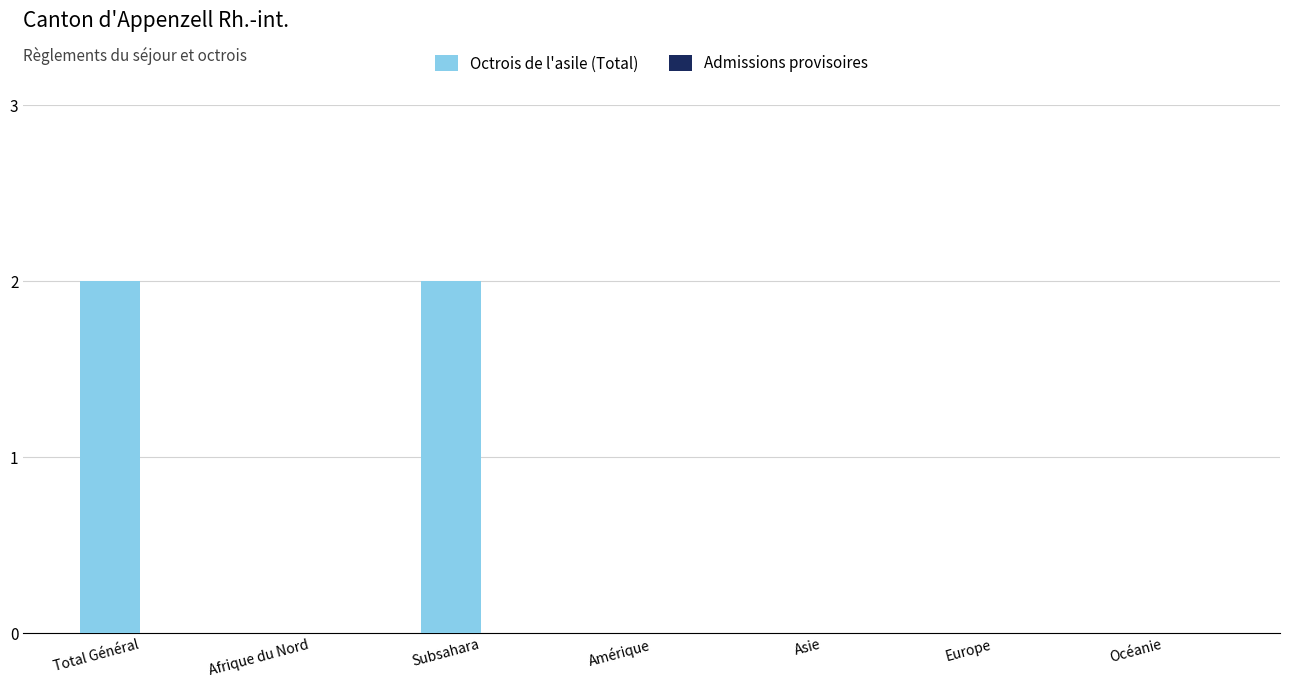

Between Europe and Subsahara, which is larger?

Subsahara